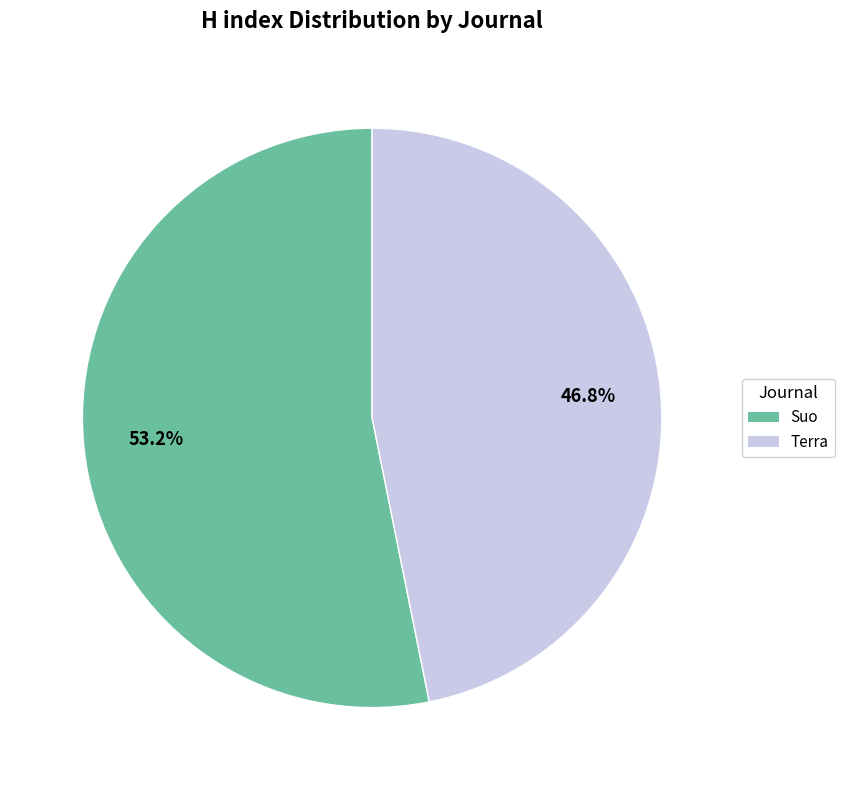

To the nearest percent, what portion does Suo represent?

53%